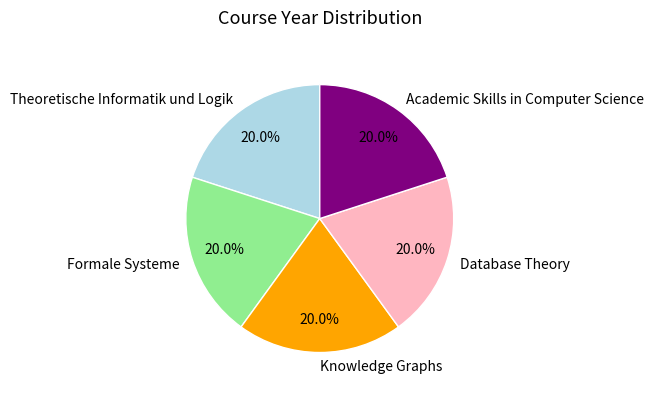

How many segments does this pie chart have?

5